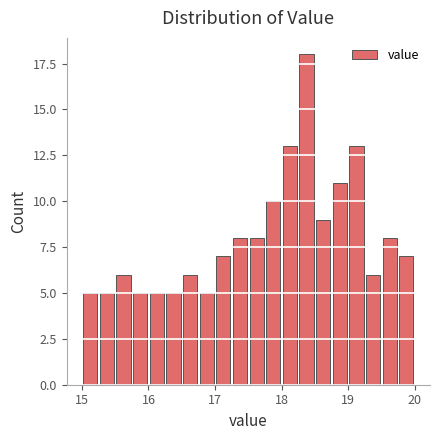

Read against the x-axis, roughly where is the centre of the tallest bar?

18.4